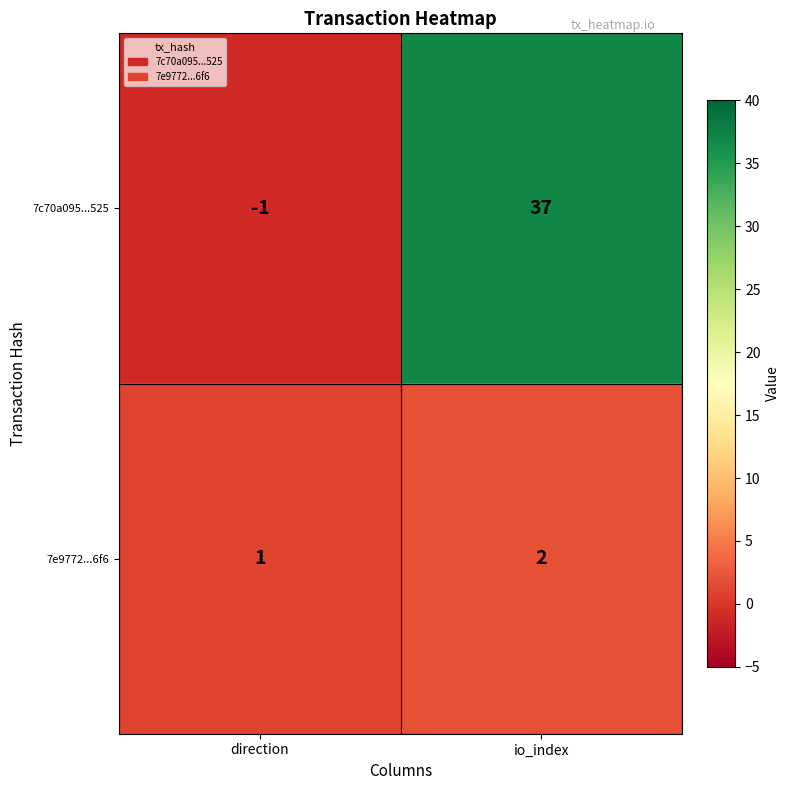

Where is 7e9772...6f6 nearest to the value 1?

direction